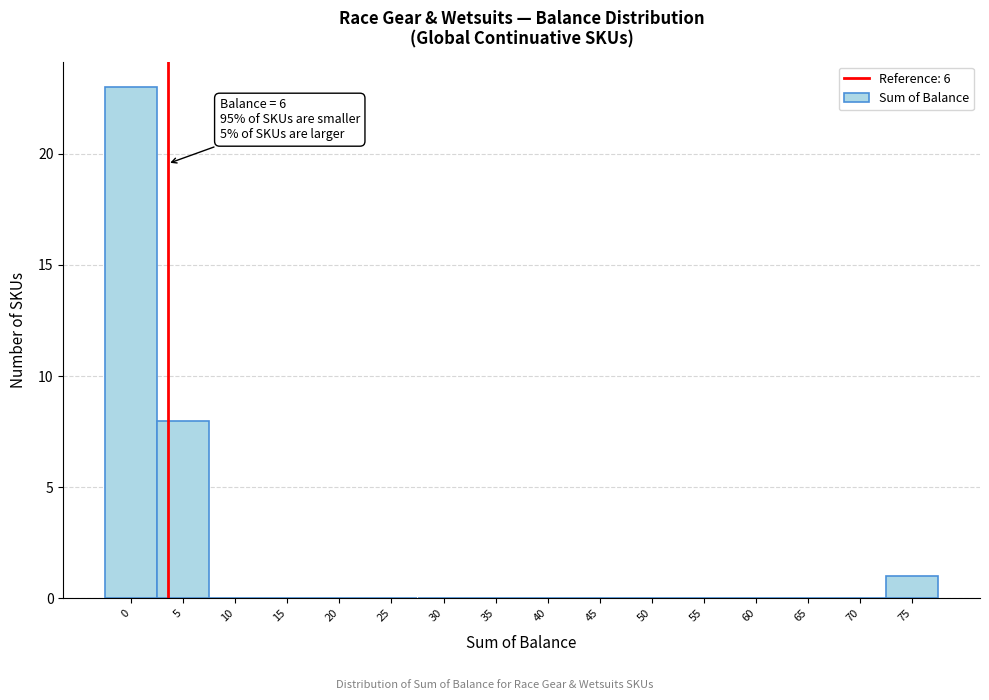

Reading left to right, transcribe all the data shown in this chart.

0=23	5=8	10=0	15=0	20=0	25=0	30=0	35=0	40=0	45=0	50=0	55=0	60=0	65=0	70=0	75=1